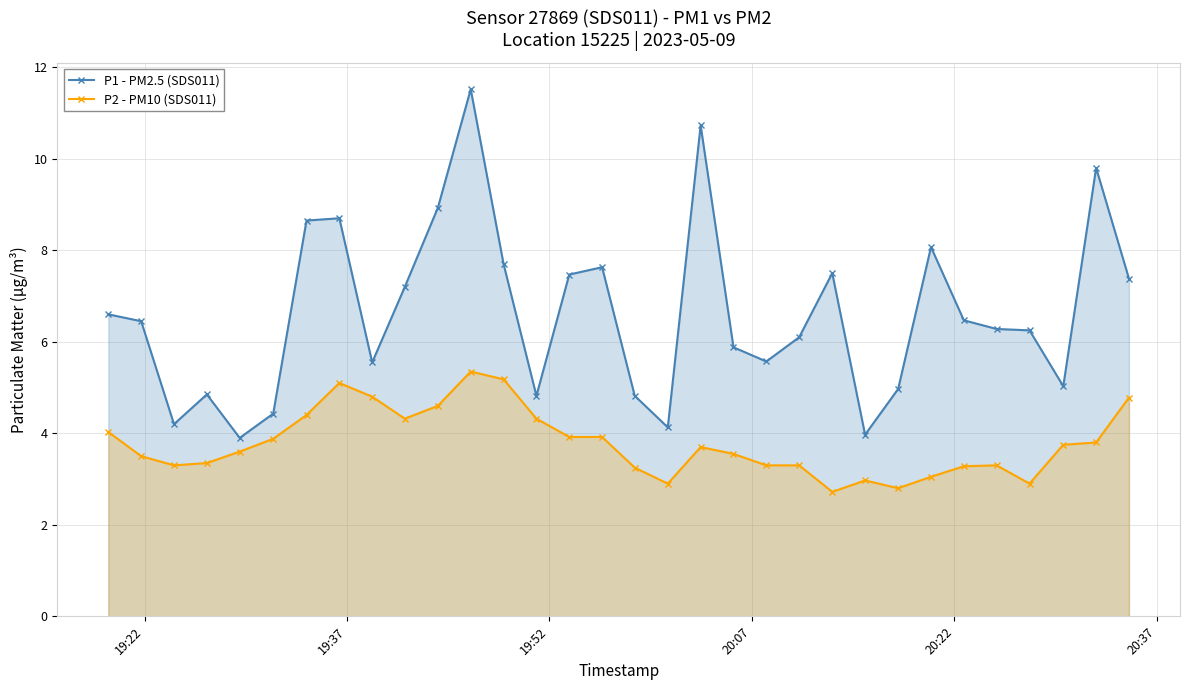

What is the value of the P2 - PM10 (SDS011) point at the 3rd from the left?

3.3